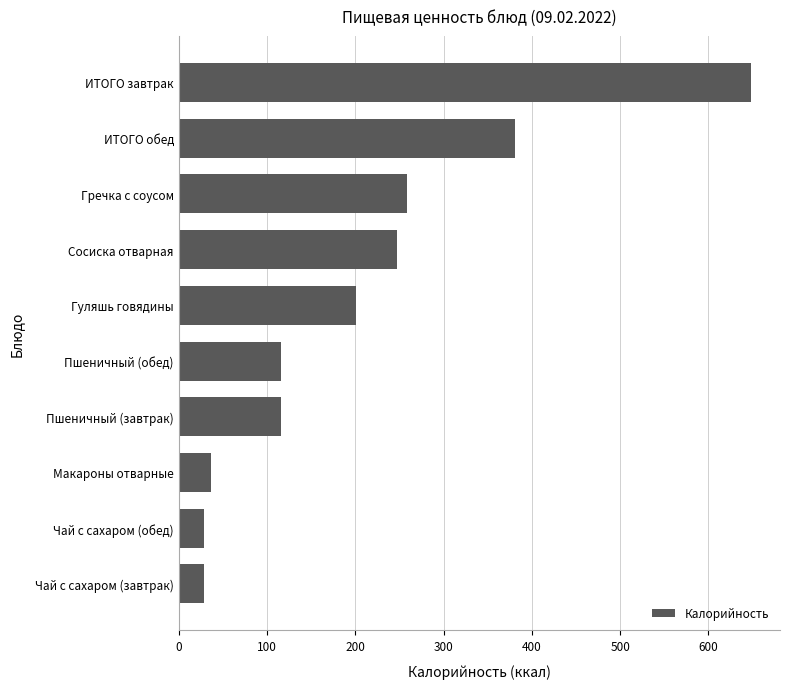

The value at ИТОГО обед is 193.0. True or false?

False